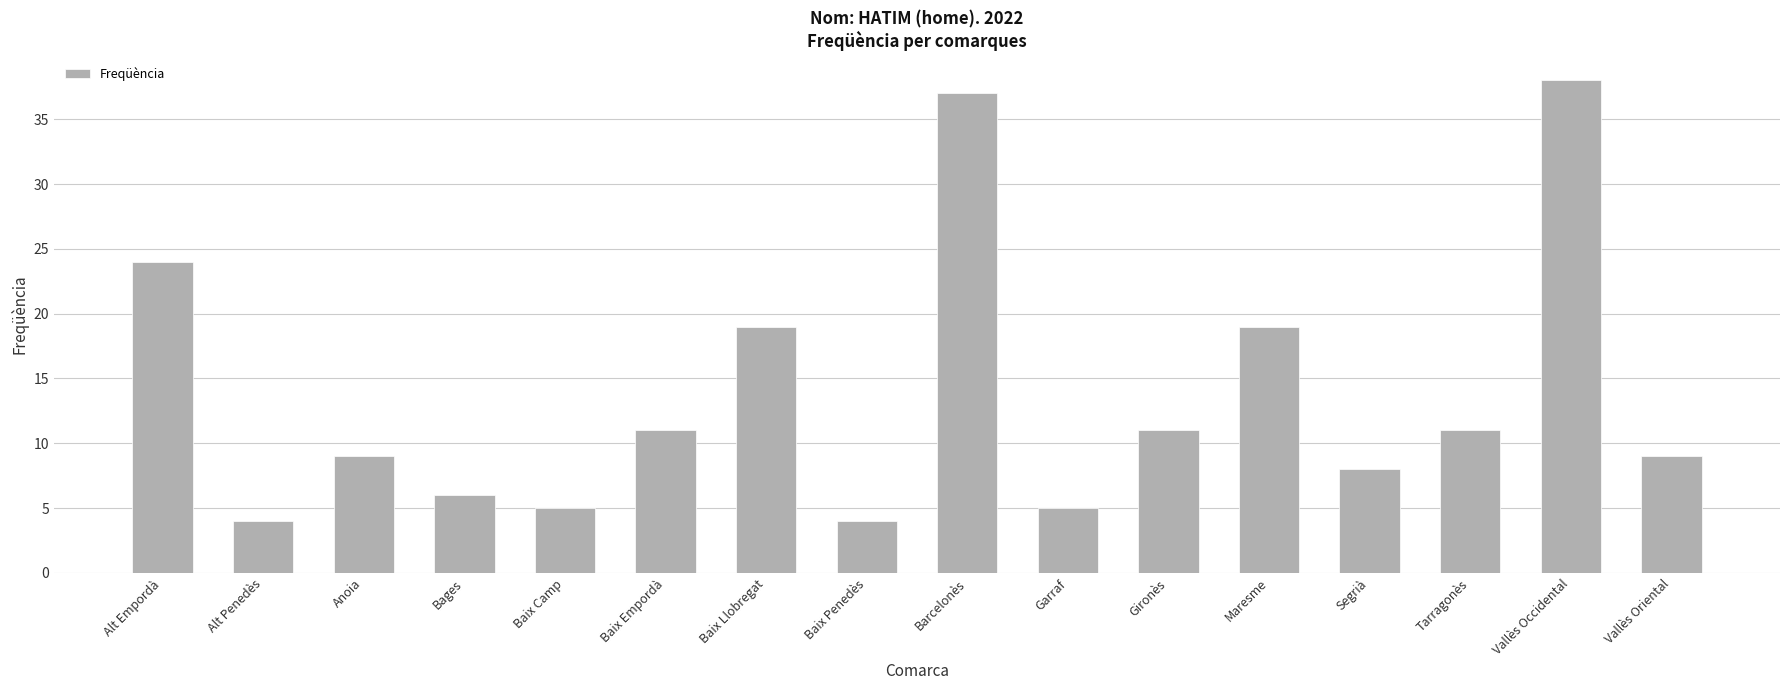

What is the change in value from Baix Penedès to Barcelonès?

+33